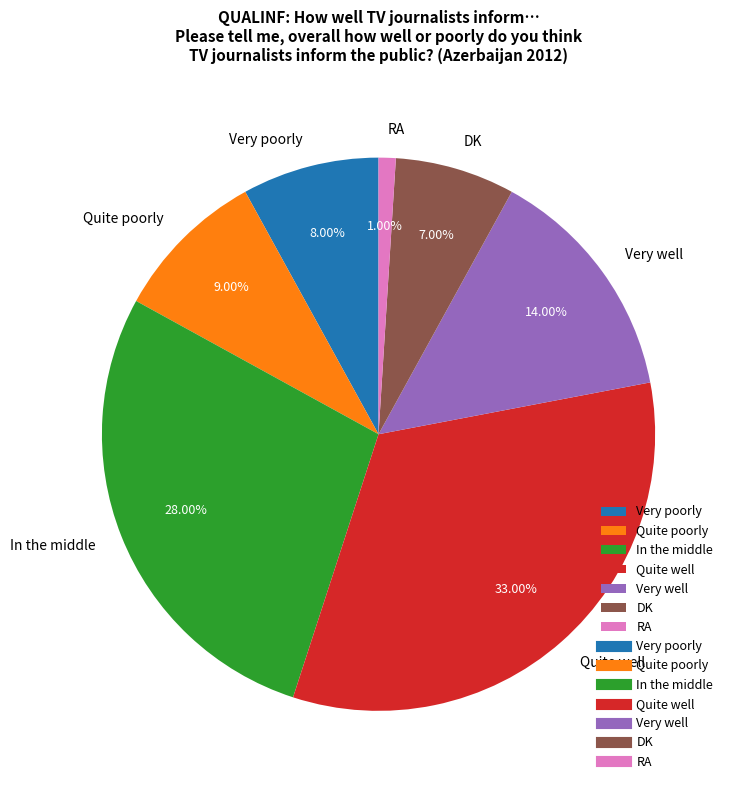

True or false: Very well accounts for 14% of the total.

True